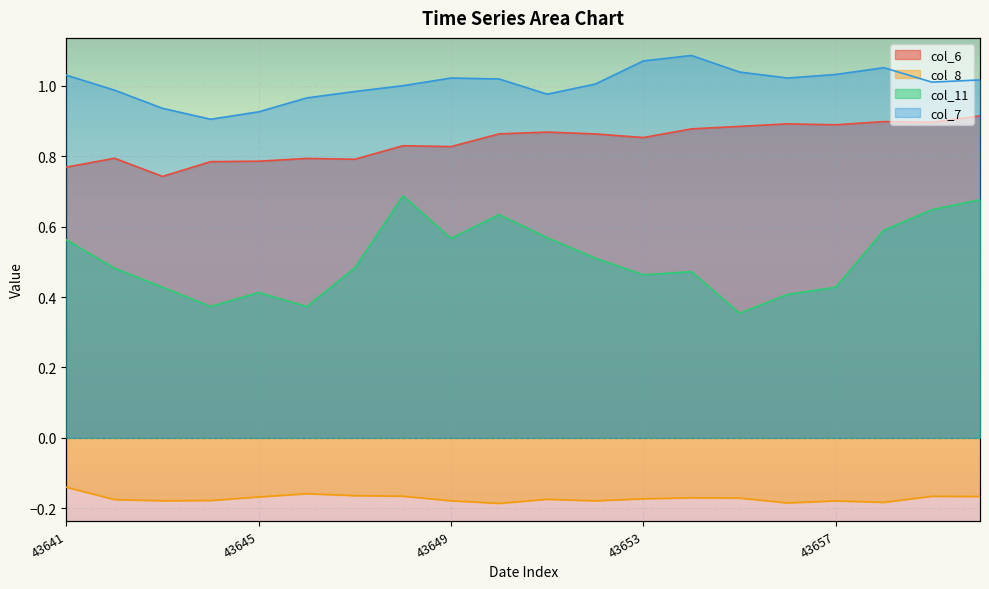

How many lines are shown in the chart?

4